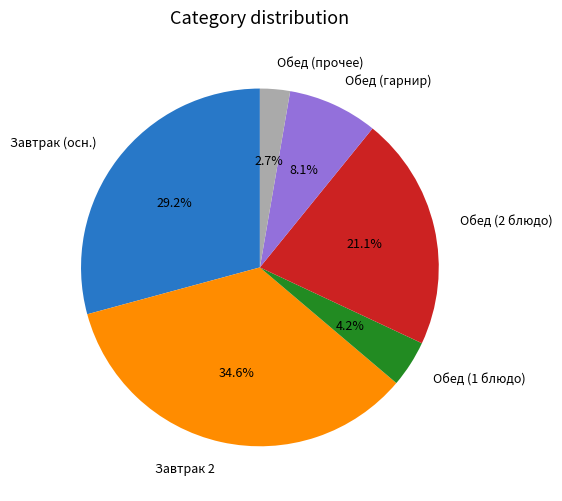

Which has a higher value, Обед (прочее) or Завтрак (осн.)?

Завтрак (осн.)